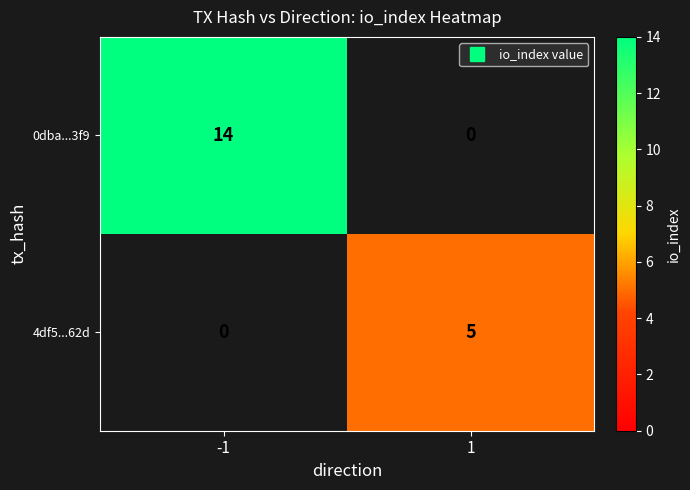

The 4df5...62d series shows 2.0 at 1. True or false?

False